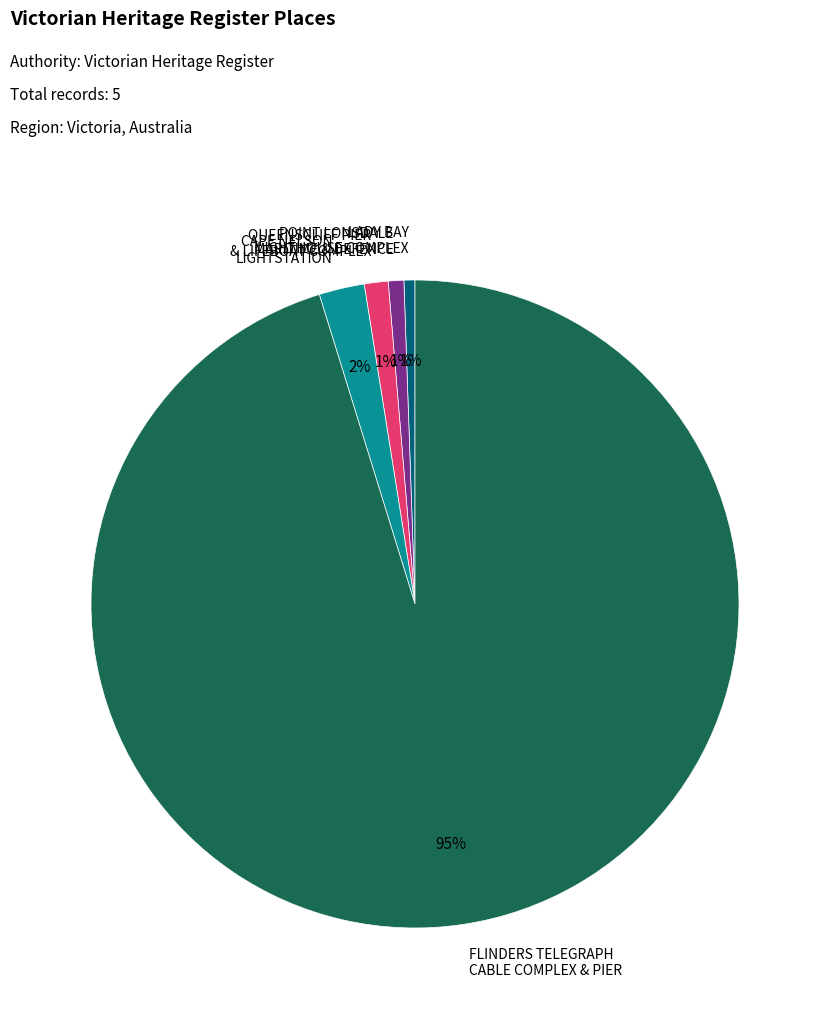

The LADY BAY LIGHTHOUSE COMPLEX slice represents 14% of the pie. True or false?

False